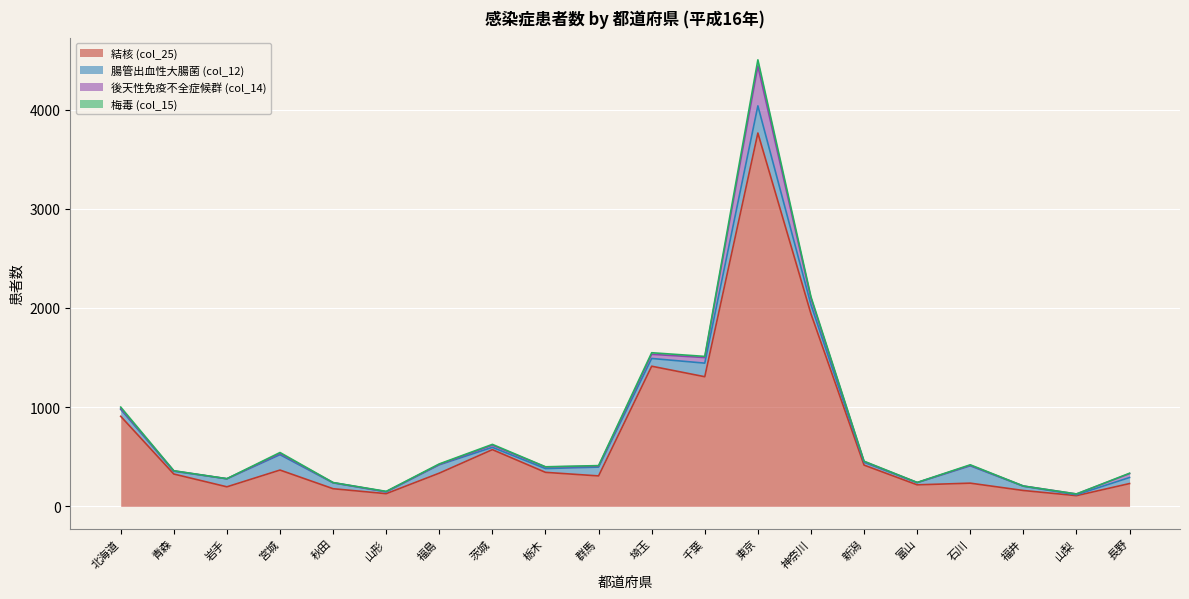

True or false: 結核 (col_25) and 後天性免疫不全症候群 (col_14) cross at least once.

False